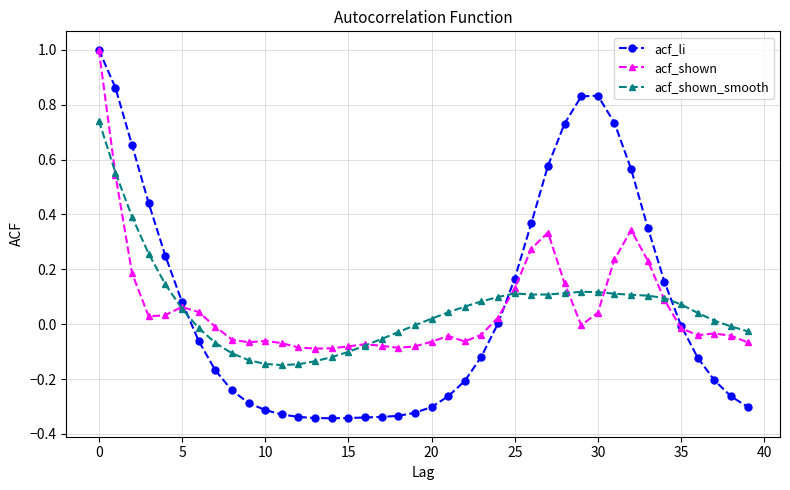

Which series has the largest range (max minus min)?

acf_li